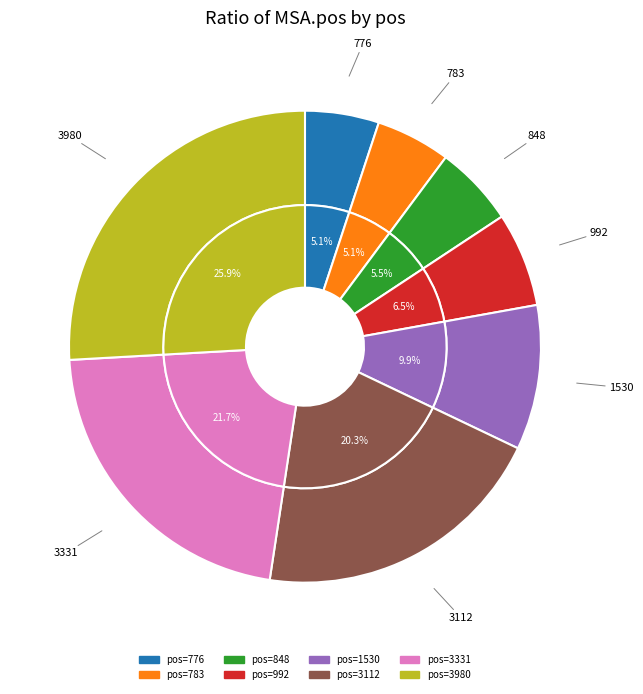

Which category has the biggest portion of the pie?

3980